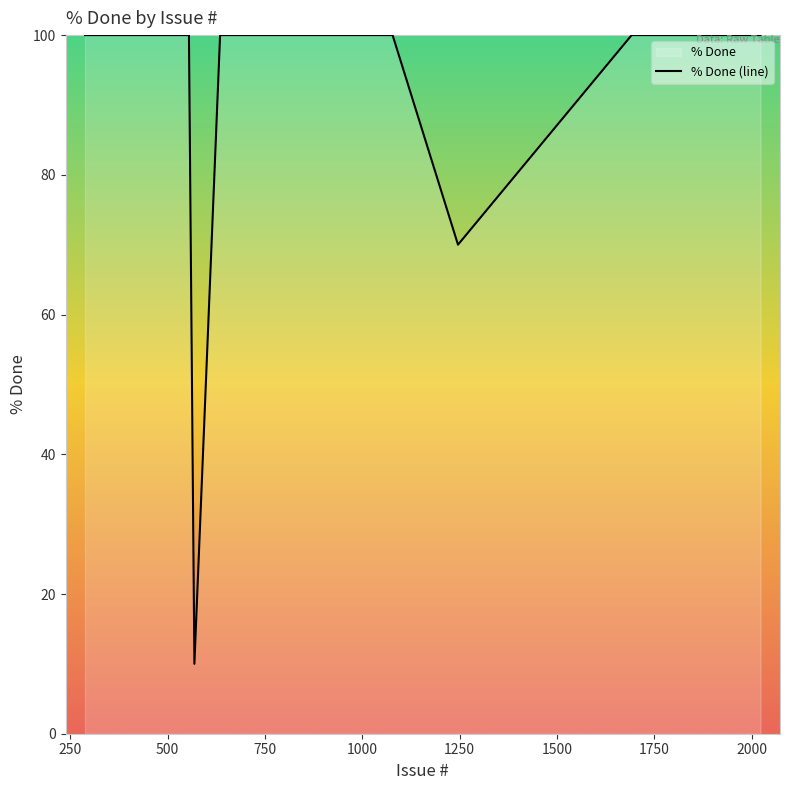

What is the greatest value displayed?

100